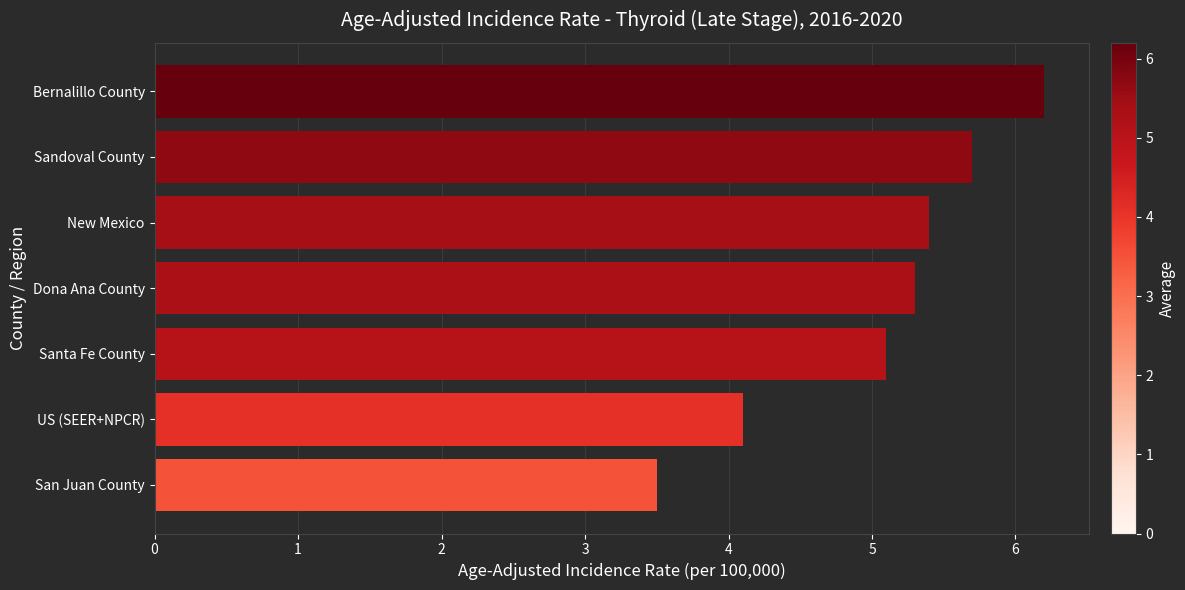

Does the chart contain stacked bars?

No